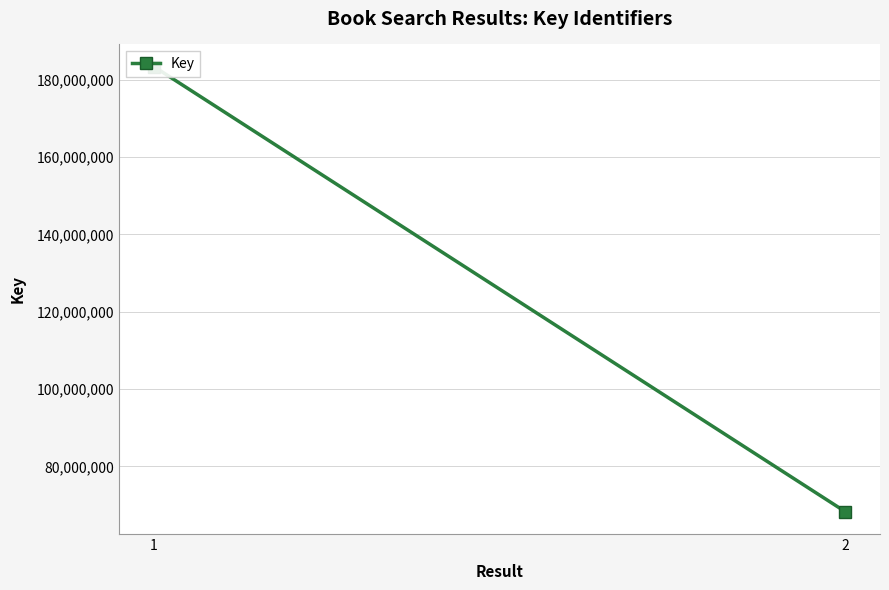

What is the value of the 1st point from the left?

183368466